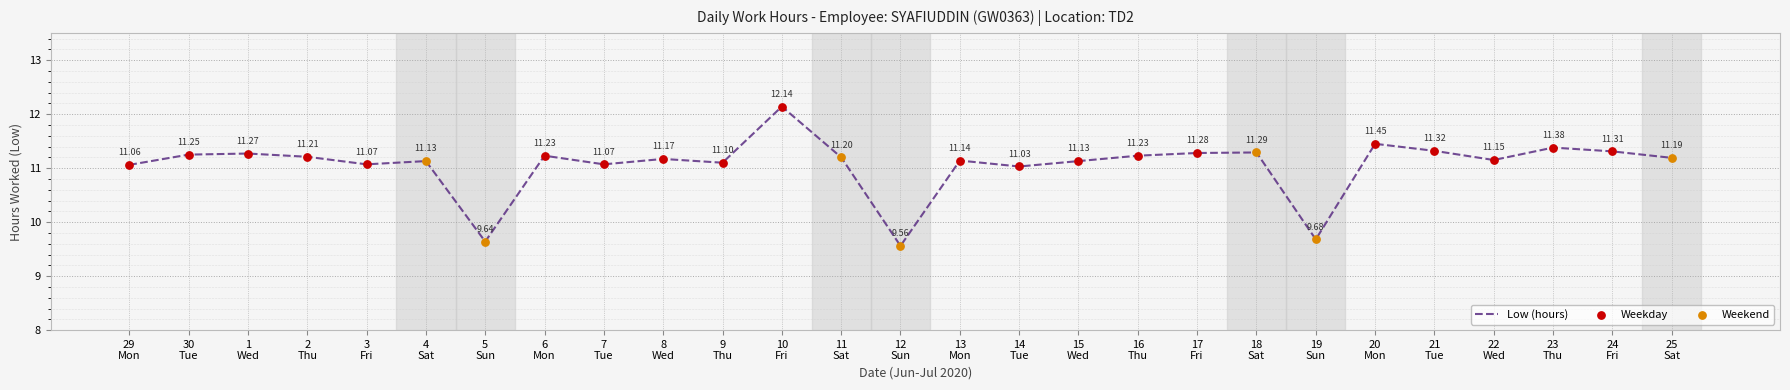

Does the chart have visible grid lines?

Yes